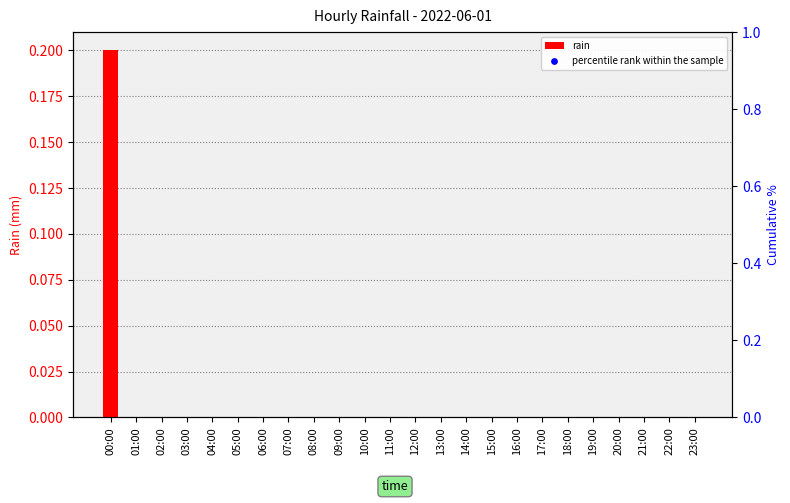

At which category is the sum across all series the highest?

00:00